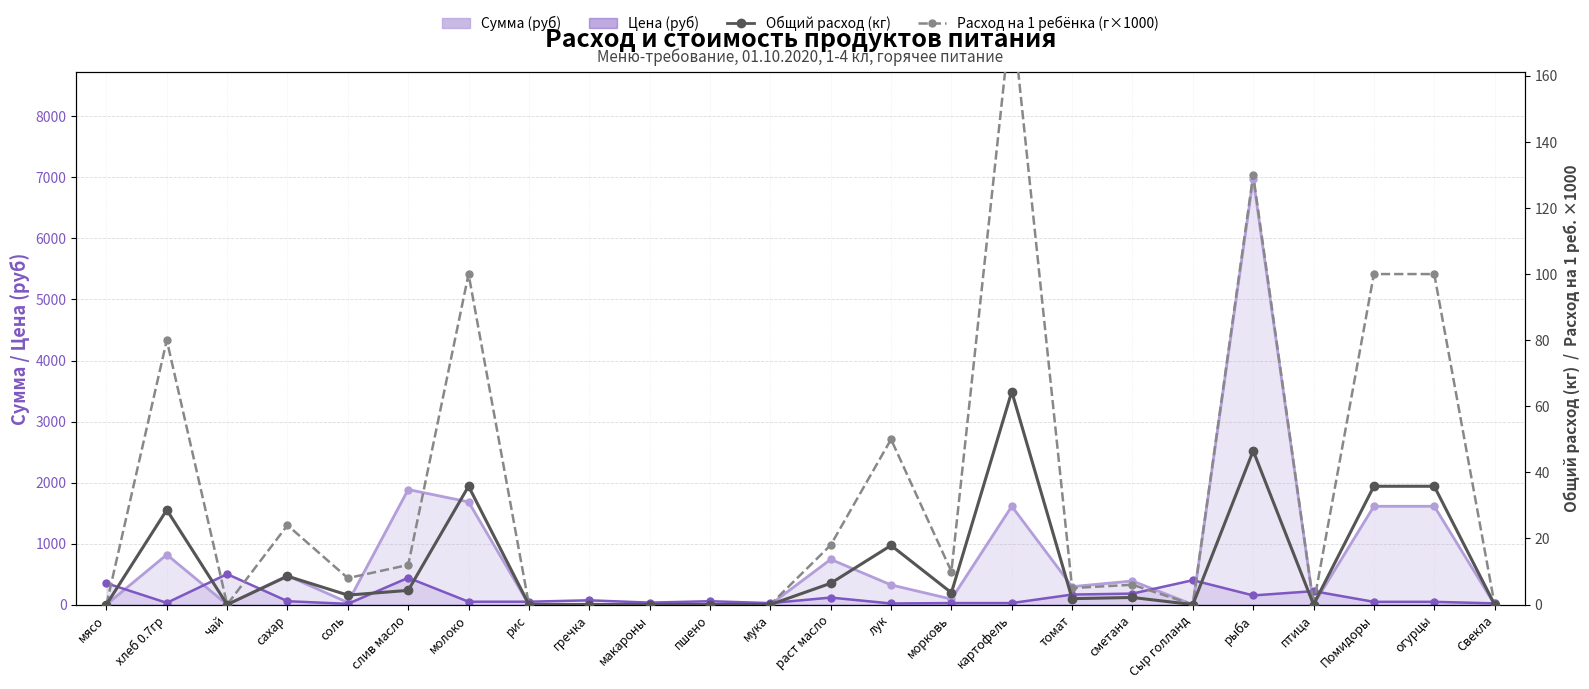

True or false: Расход на 1 ребёнка (г) has a value of 77.7 at пшено.

False